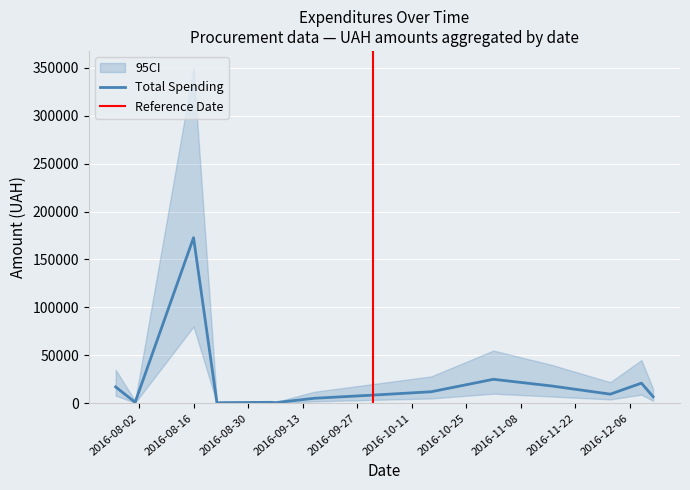

Reading left to right, transcribe all the data shown in this chart.

2016-07-27=17040.0	2016-08-01=997.5	2016-08-16=172695.9	2016-08-22=584.5	2016-09-05=979.2	2016-09-06=600.0	2016-09-16=5200.0	2016-10-01=8500.0	2016-10-16=12000.0	2016-11-01=25000.0	2016-11-16=18000.0	2016-12-01=9500.0	2016-12-09=21000.0	2016-12-12=6825.0